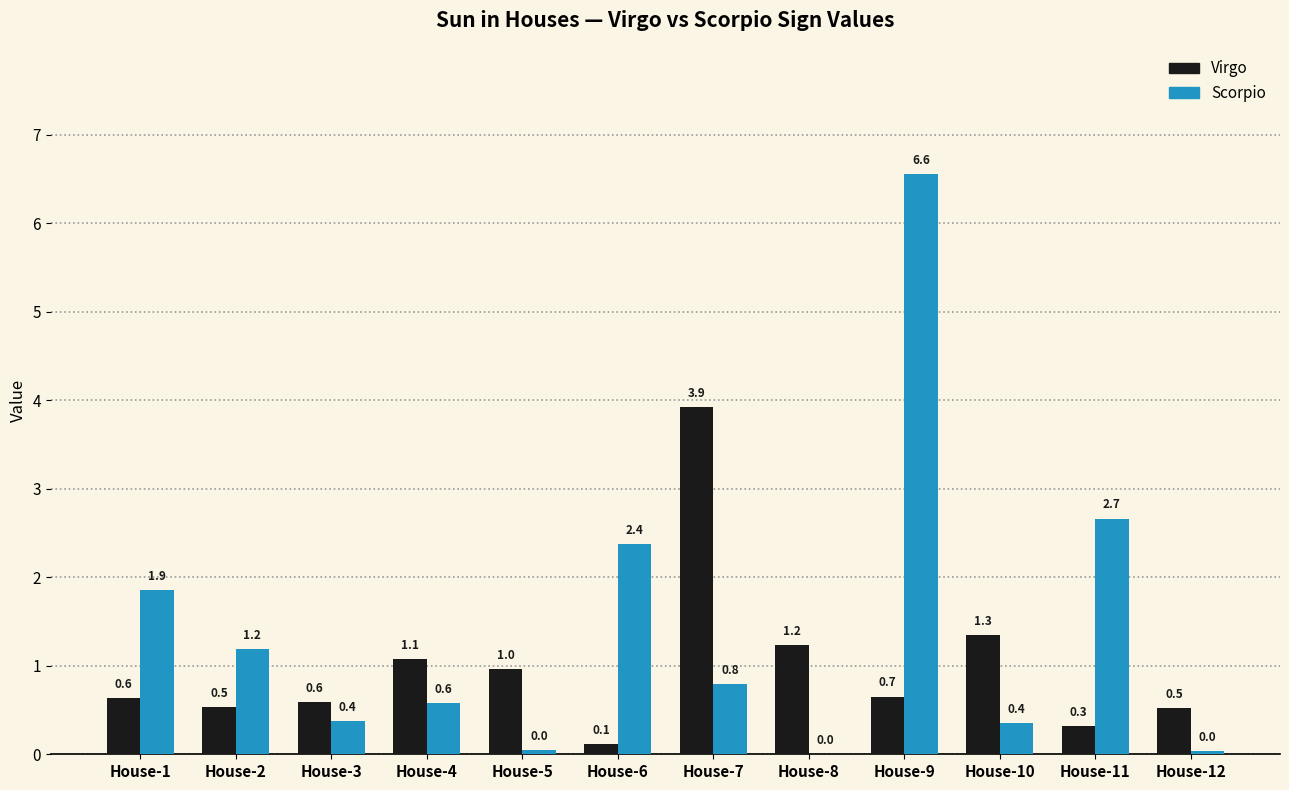

Is the value of Virgo at House-3 greater than the value of Scorpio at House-6?

No